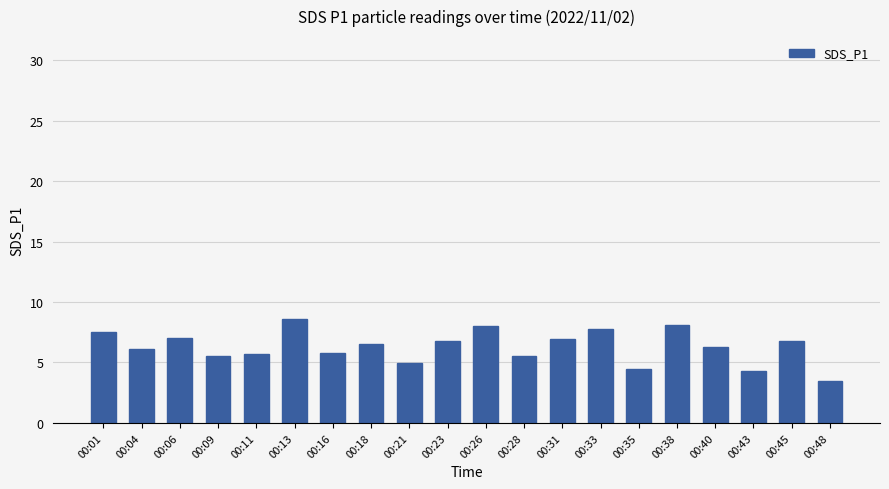

Read the value at 00:23.

6.8